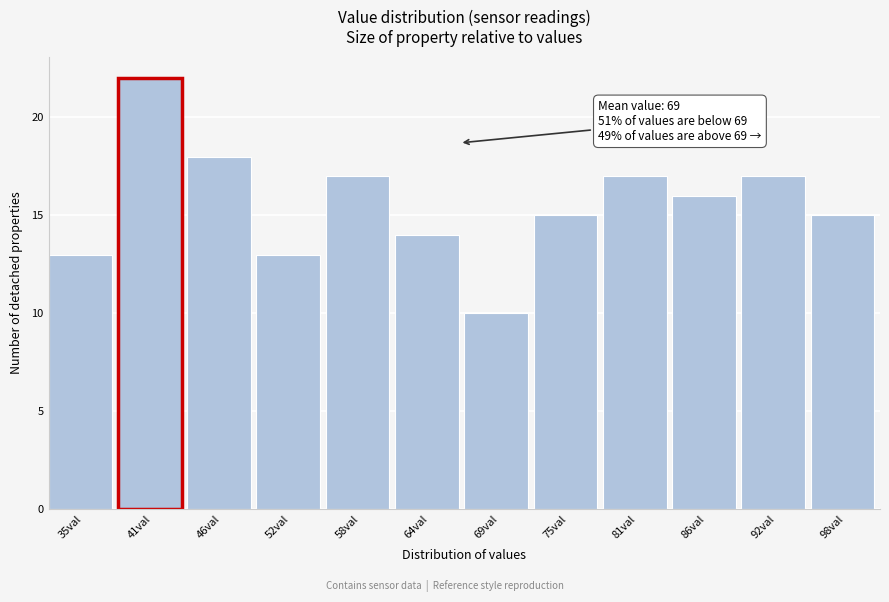

Reading left to right, list all the values displayed in this chart.

35val=13	41val=22	46val=18	52val=13	58val=17	64val=14	69val=10	75val=15	81val=17	86val=16	92val=17	98val=15